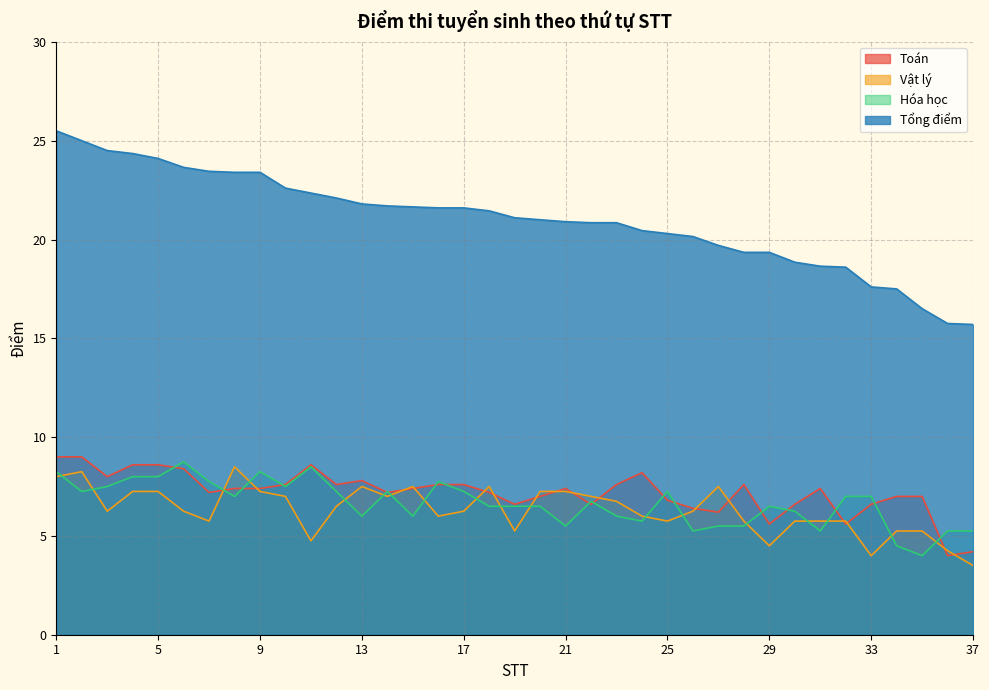

Rank the series by their maximum value, from lowest to highest.

Vật lý, Hóa học, Toán, Tổng điểm